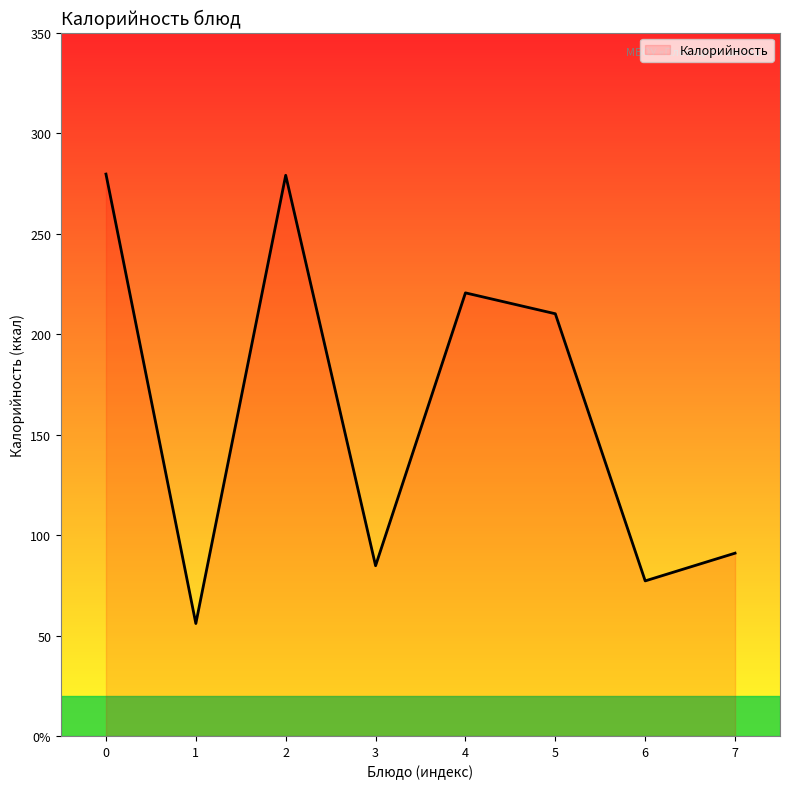

True or false: there are more than 2 points higher than both neighbors.

False